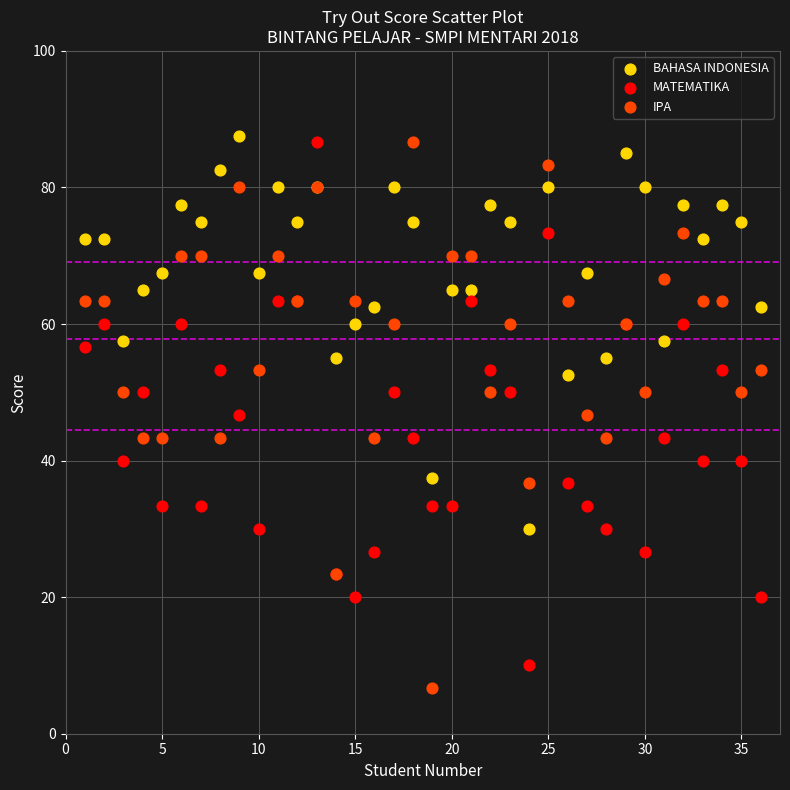

Which series reaches the minimum Y coordinate?

IPA